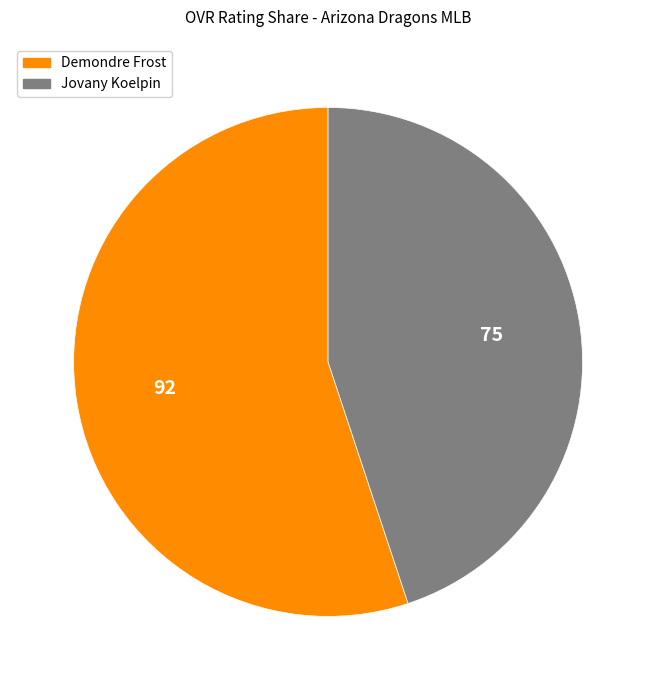

What is the smallest slice in the pie chart?

Jovany Koelpin